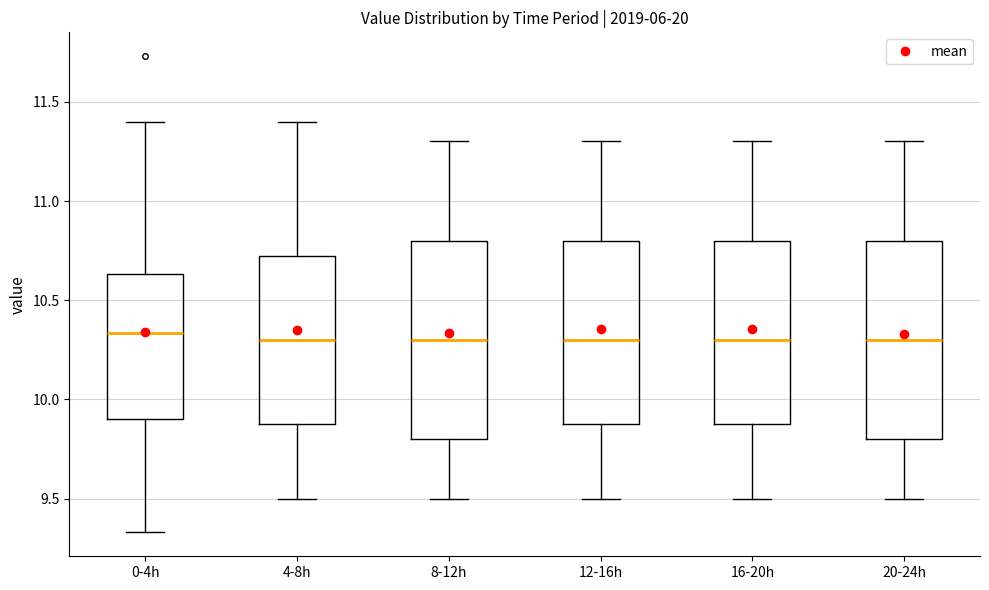

Where is the lower edge of the box for 4-8h on the y-axis? The values are not printed on the chart, so give them approximately, as read against the axis.

9.90